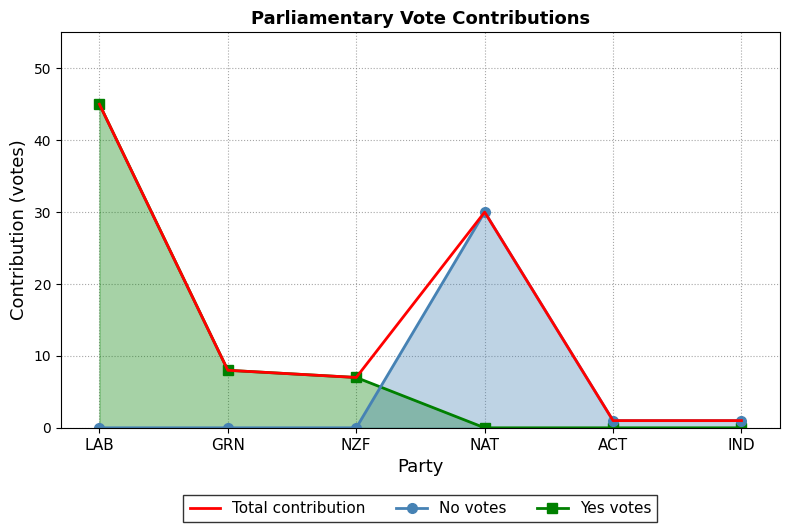

What is the label of the 3rd point from the left?

NZF